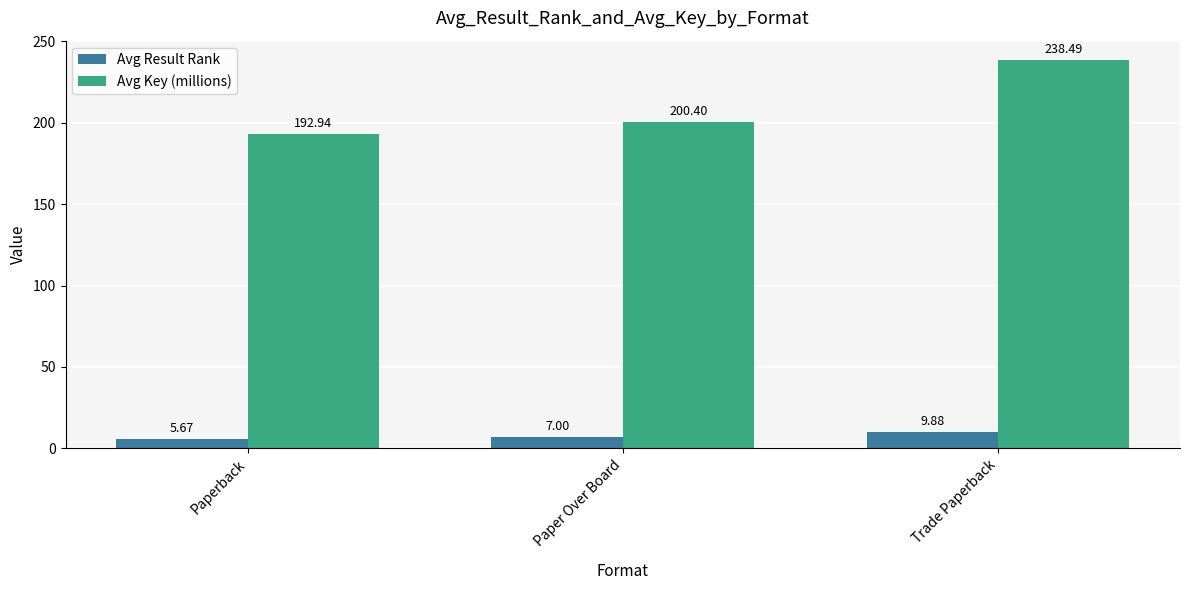

List the series in order of their overall mean, highest first.

Avg Key (millions), Avg Result Rank